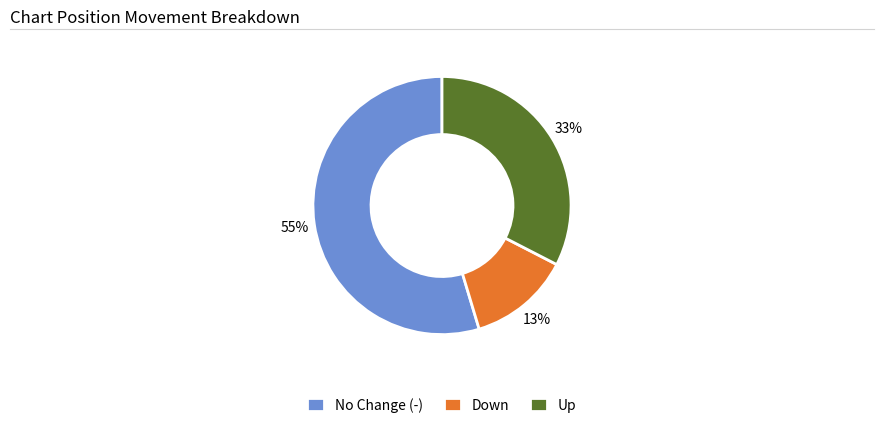

To the nearest percent, what portion does Down represent?

13%